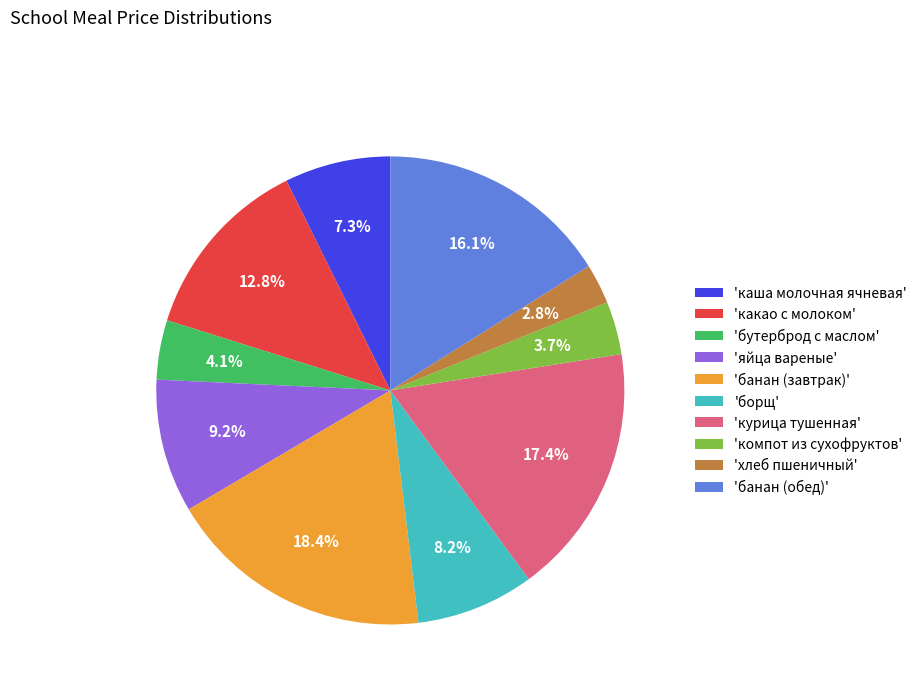

Does any single category account for the majority?

No